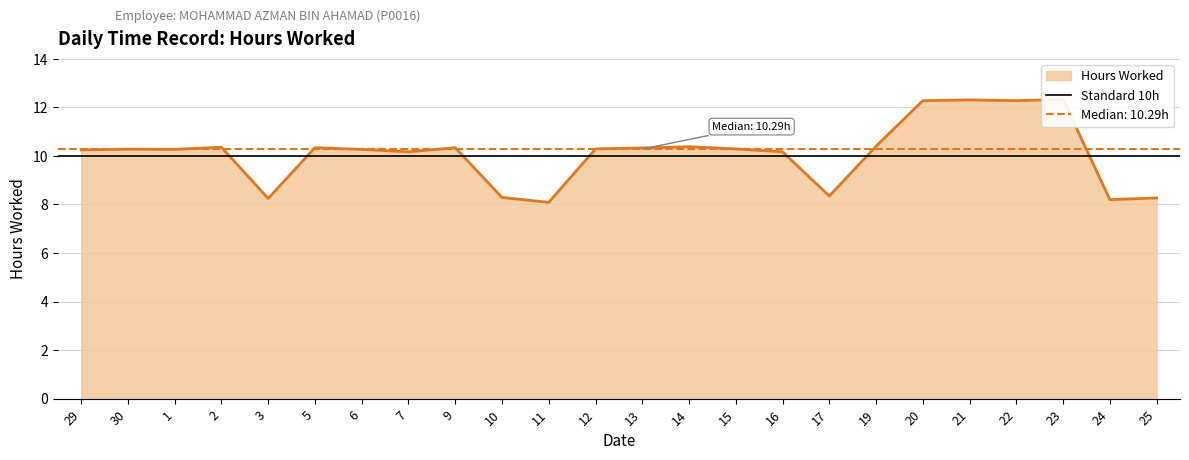

The chart shows a value of 16.8 at 2. True or false?

False